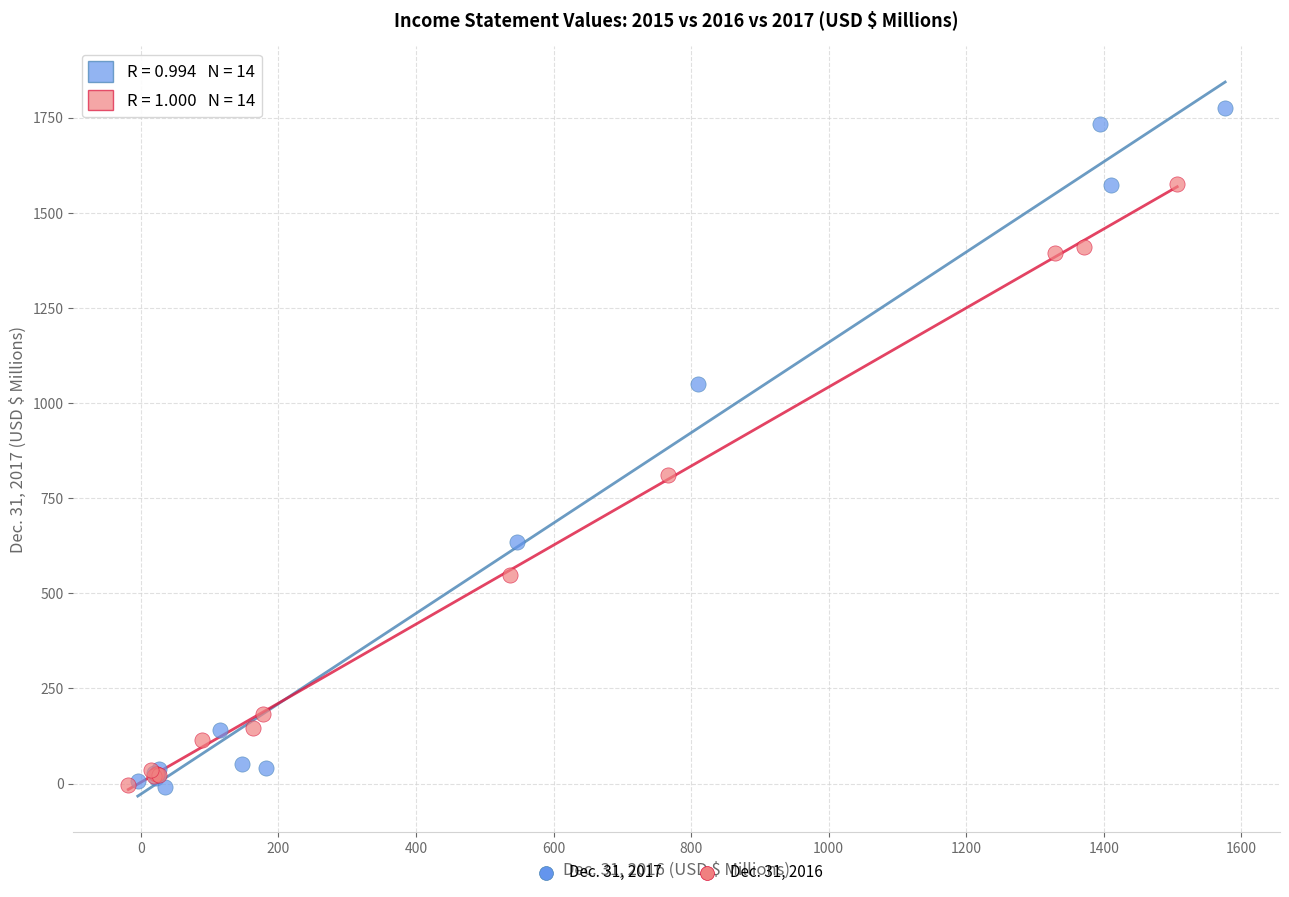

Which series has the widest spread of Y values?

Dec. 31, 2017